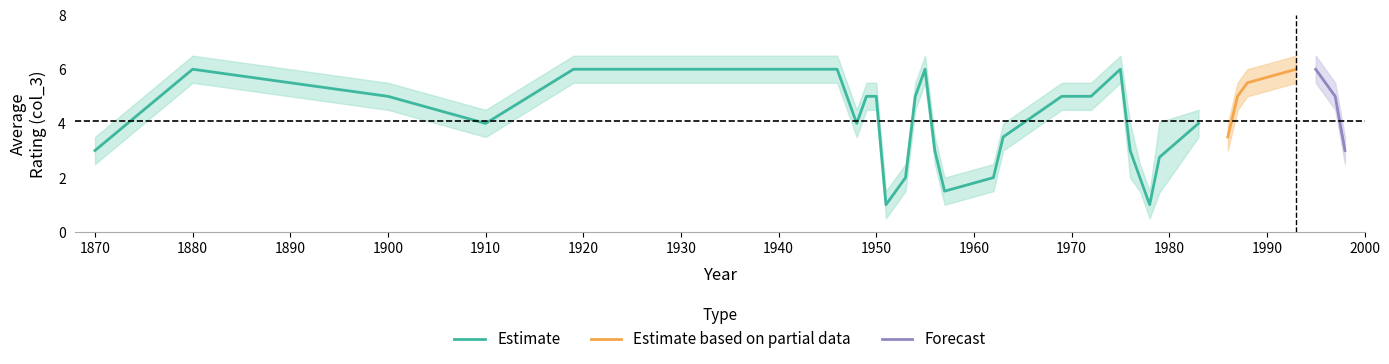

What is the maximum value for Estimate?

6.0